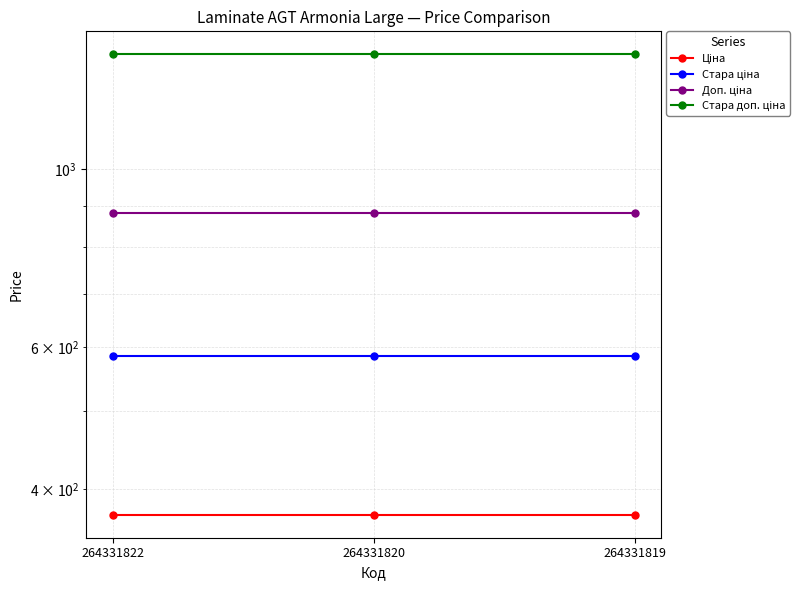

What is the spread (max minus min) of values at 264331819?

1018.1